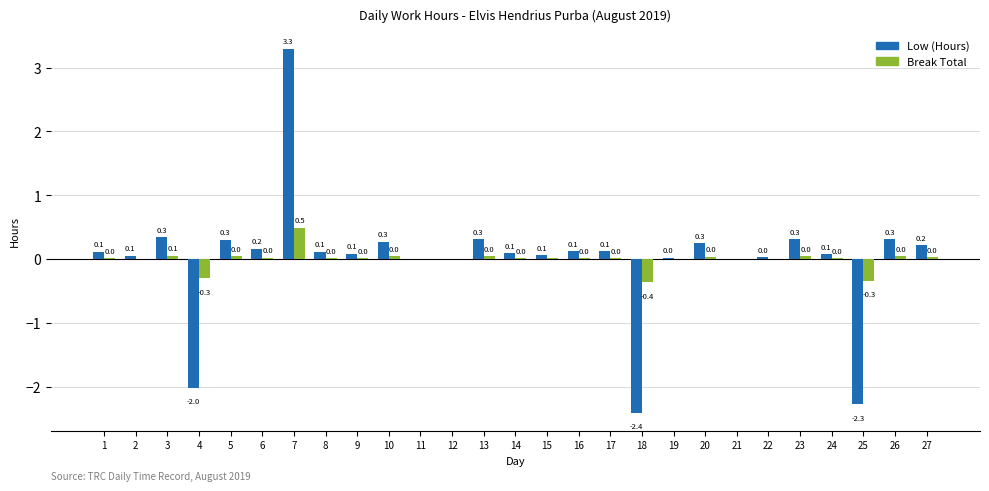

Which series changed the most between 11 and 23?

Low (Hours)